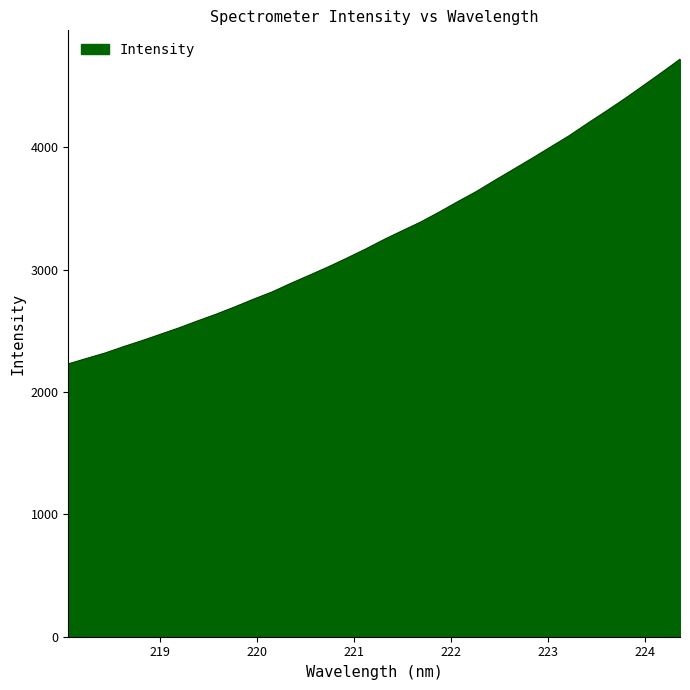

How many lines are shown in the chart?

1